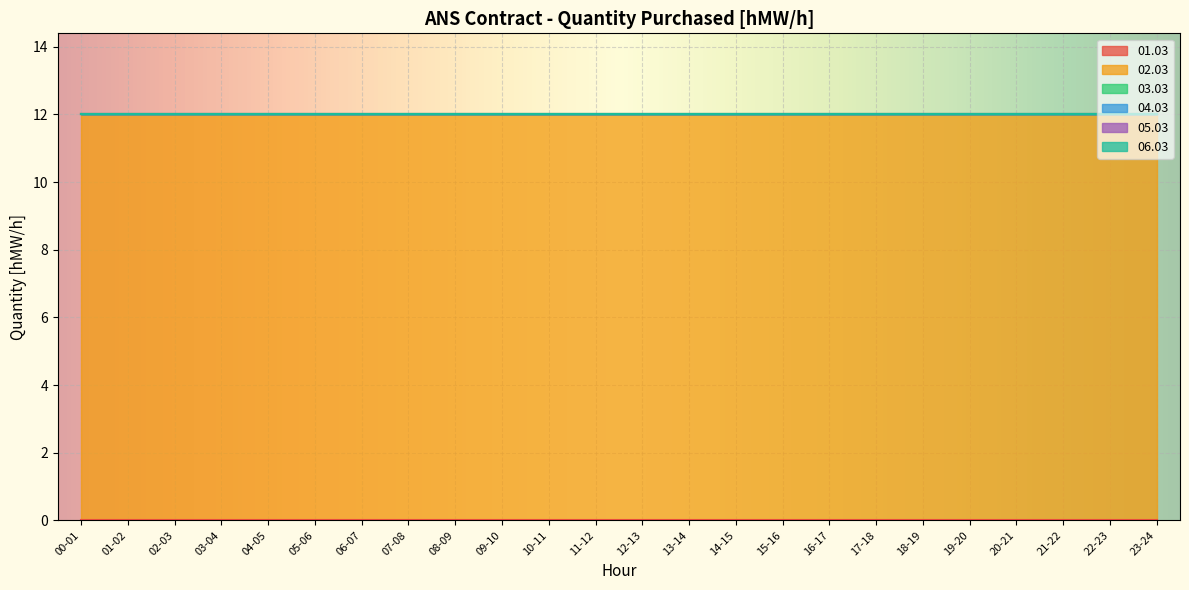

Reading left to right, transcribe all the data shown in this chart.

01.03: 00-01=0	01-02=0	02-03=0	03-04=0	04-05=0	05-06=0	06-07=0	07-08=0	08-09=0	09-10=0	10-11=0	11-12=0	12-13=0	13-14=0	14-15=0	15-16=0	16-17=0	17-18=0	18-19=0	19-20=0	20-21=0	21-22=0	22-23=0	23-24=0
02.03: 00-01=12	01-02=12	02-03=12	03-04=12	04-05=12	05-06=12	06-07=12	07-08=12	08-09=12	09-10=12	10-11=12	11-12=12	12-13=12	13-14=12	14-15=12	15-16=12	16-17=12	17-18=12	18-19=12	19-20=12	20-21=12	21-22=12	22-23=12	23-24=12
03.03: 00-01=0	01-02=0	02-03=0	03-04=0	04-05=0	05-06=0	06-07=0	07-08=0	08-09=0	09-10=0	10-11=0	11-12=0	12-13=0	13-14=0	14-15=0	15-16=0	16-17=0	17-18=0	18-19=0	19-20=0	20-21=0	21-22=0	22-23=0	23-24=0
04.03: 00-01=0	01-02=0	02-03=0	03-04=0	04-05=0	05-06=0	06-07=0	07-08=0	08-09=0	09-10=0	10-11=0	11-12=0	12-13=0	13-14=0	14-15=0	15-16=0	16-17=0	17-18=0	18-19=0	19-20=0	20-21=0	21-22=0	22-23=0	23-24=0
05.03: 00-01=0	01-02=0	02-03=0	03-04=0	04-05=0	05-06=0	06-07=0	07-08=0	08-09=0	09-10=0	10-11=0	11-12=0	12-13=0	13-14=0	14-15=0	15-16=0	16-17=0	17-18=0	18-19=0	19-20=0	20-21=0	21-22=0	22-23=0	23-24=0
06.03: 00-01=0	01-02=0	02-03=0	03-04=0	04-05=0	05-06=0	06-07=0	07-08=0	08-09=0	09-10=0	10-11=0	11-12=0	12-13=0	13-14=0	14-15=0	15-16=0	16-17=0	17-18=0	18-19=0	19-20=0	20-21=0	21-22=0	22-23=0	23-24=0